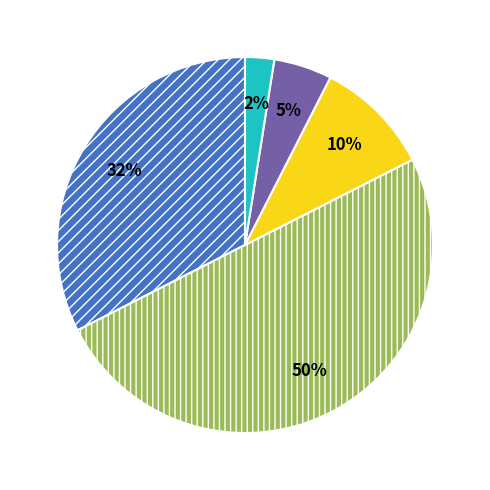

To the nearest percent, what is the average slice percentage?

20%